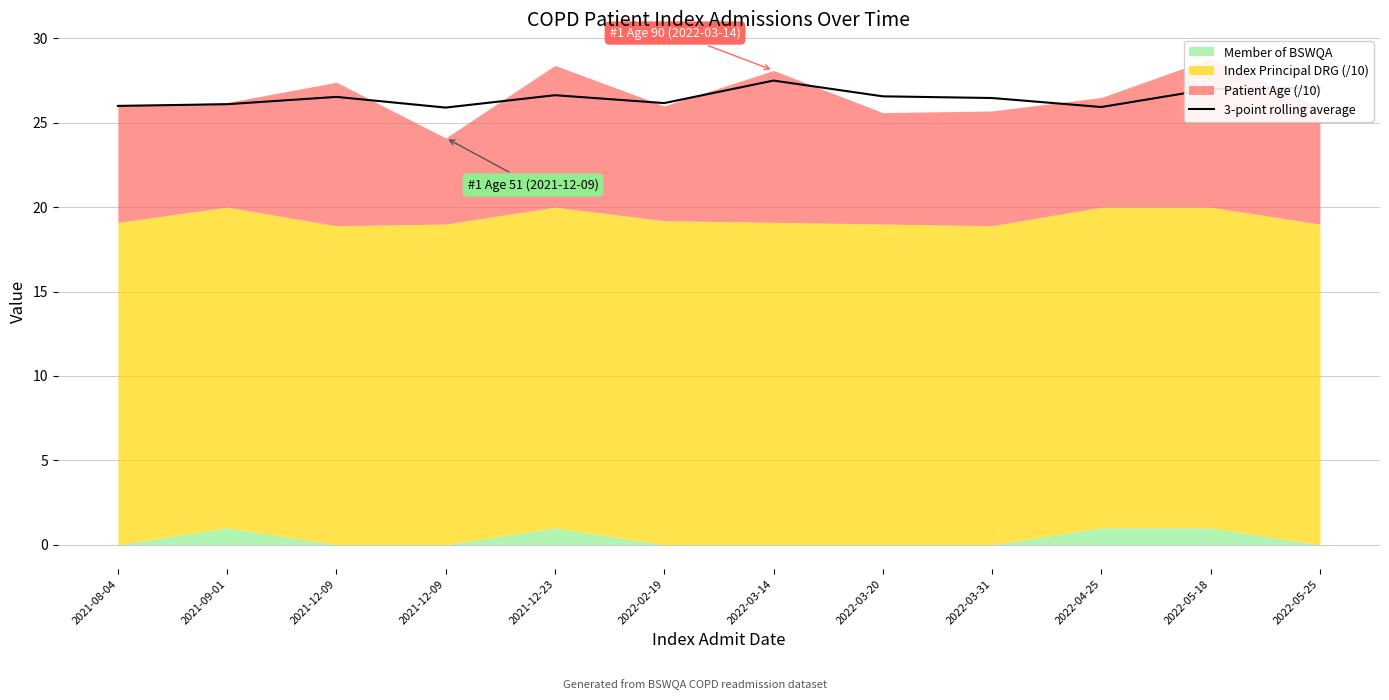

The chart shows a value of 27.0 at 2022-05-18. True or false?

True